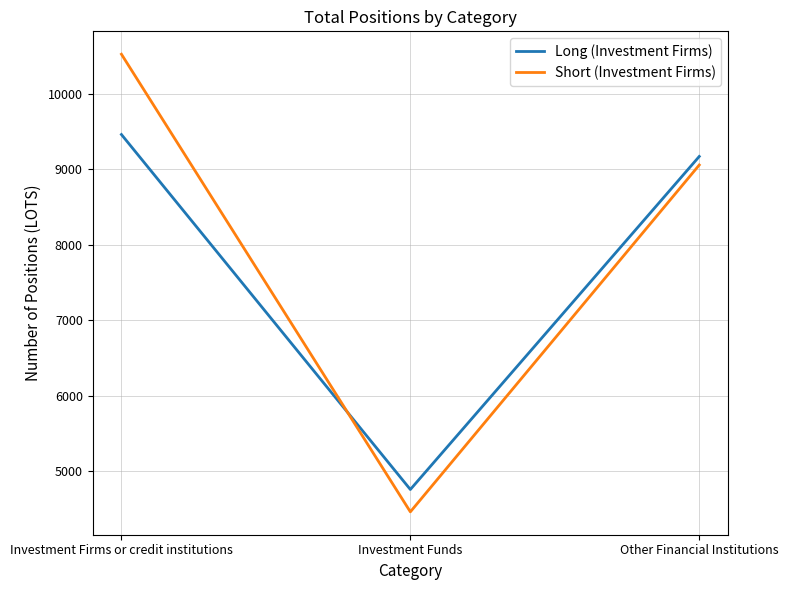

Count the Short (Investment Firms) values in the range 4460 to 10525.

3